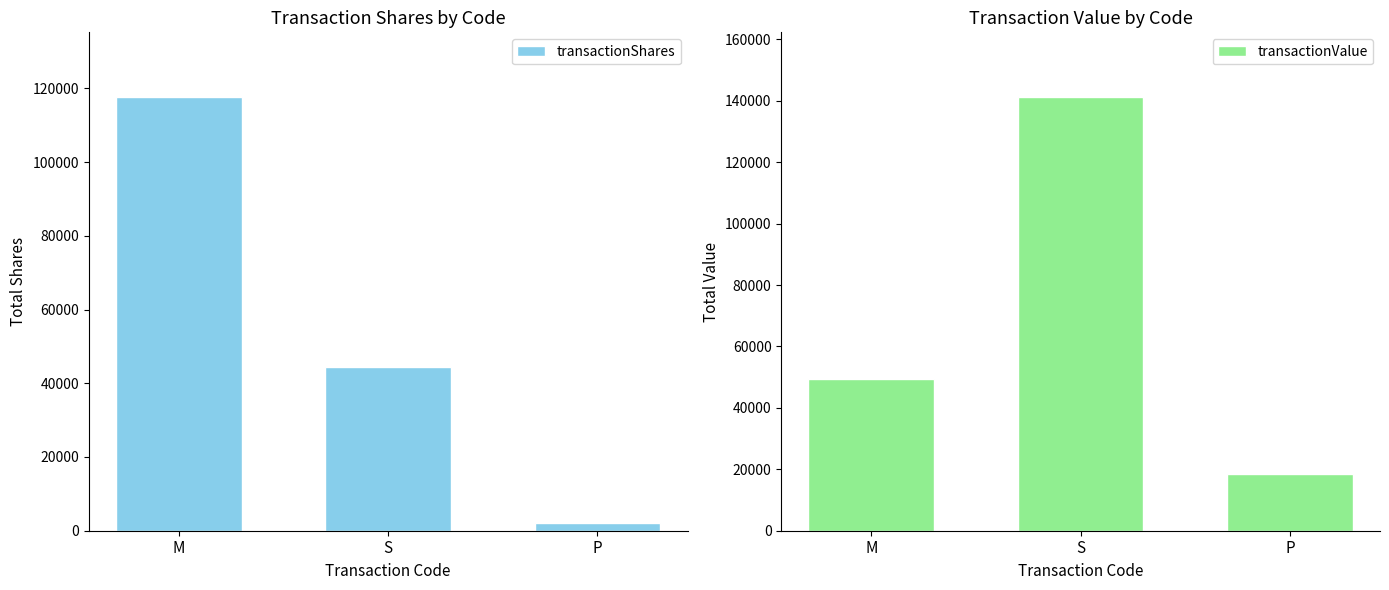

Which series has the largest total across all categories?

transactionValue